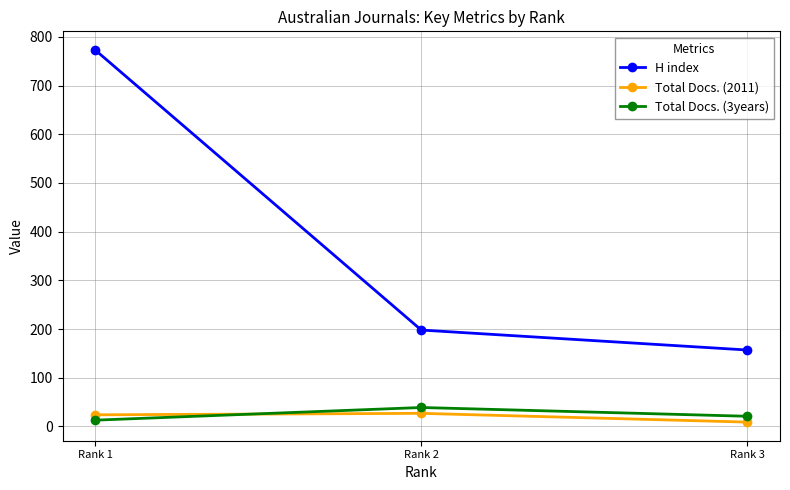

What is the total value across all series at Rank 1?

810